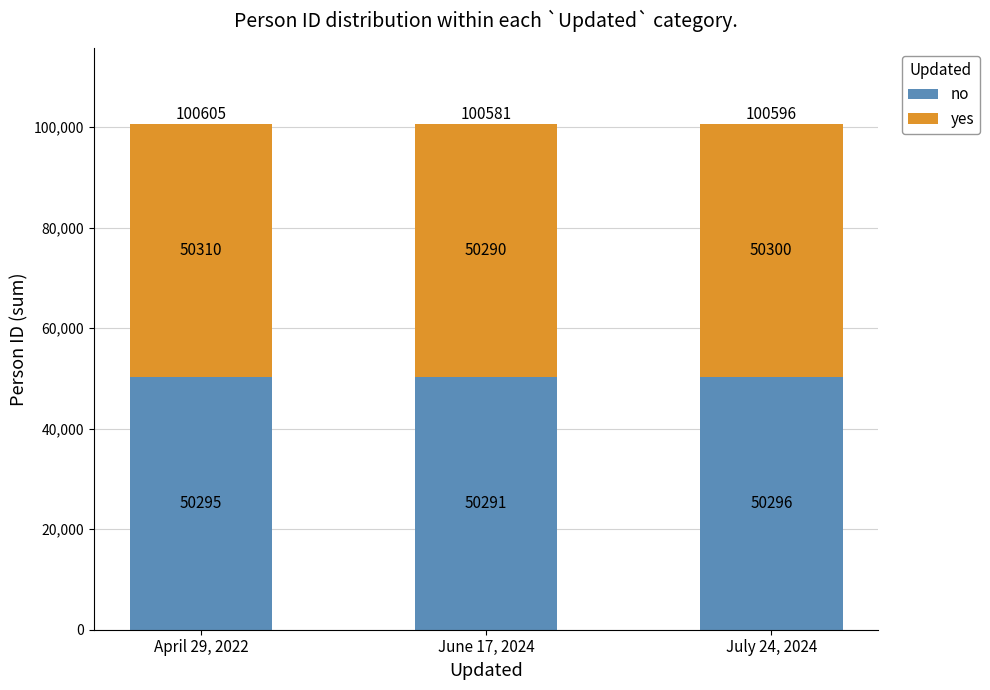

What is the total value across all series at July 24, 2024?

100596